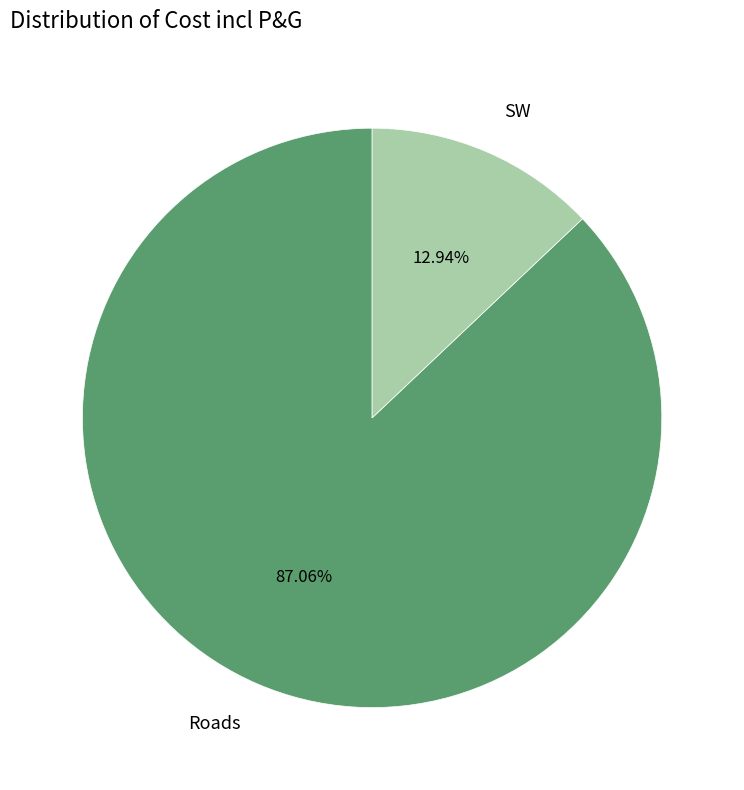

Which category has the smallest portion of the pie?

SW